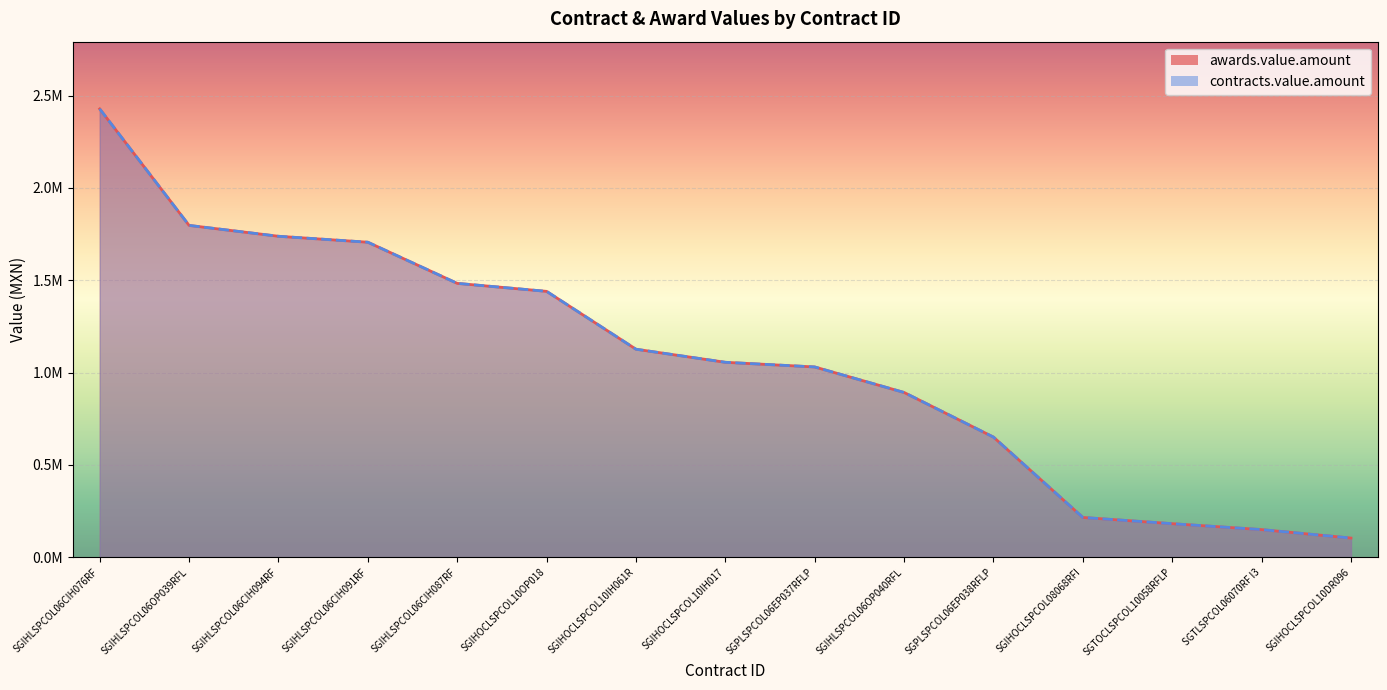

Which category has the lowest value across all series?

SGIHOCLSPCOL10DR096